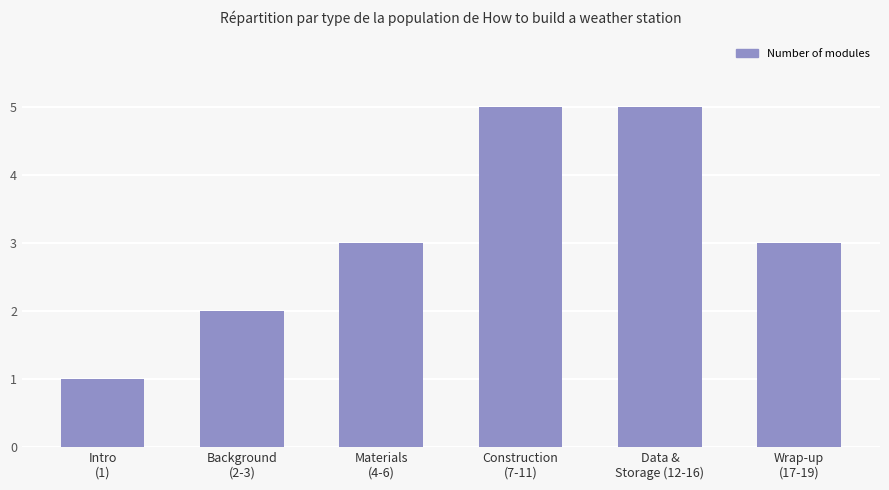

Reading left to right, transcribe all the data shown in this chart.

1	2	3	5	5	3